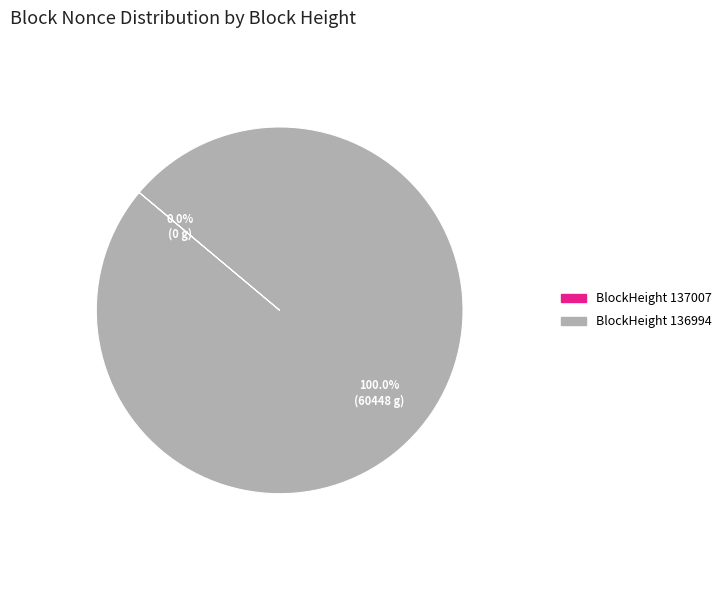

Is there a majority slice in this chart?

Yes